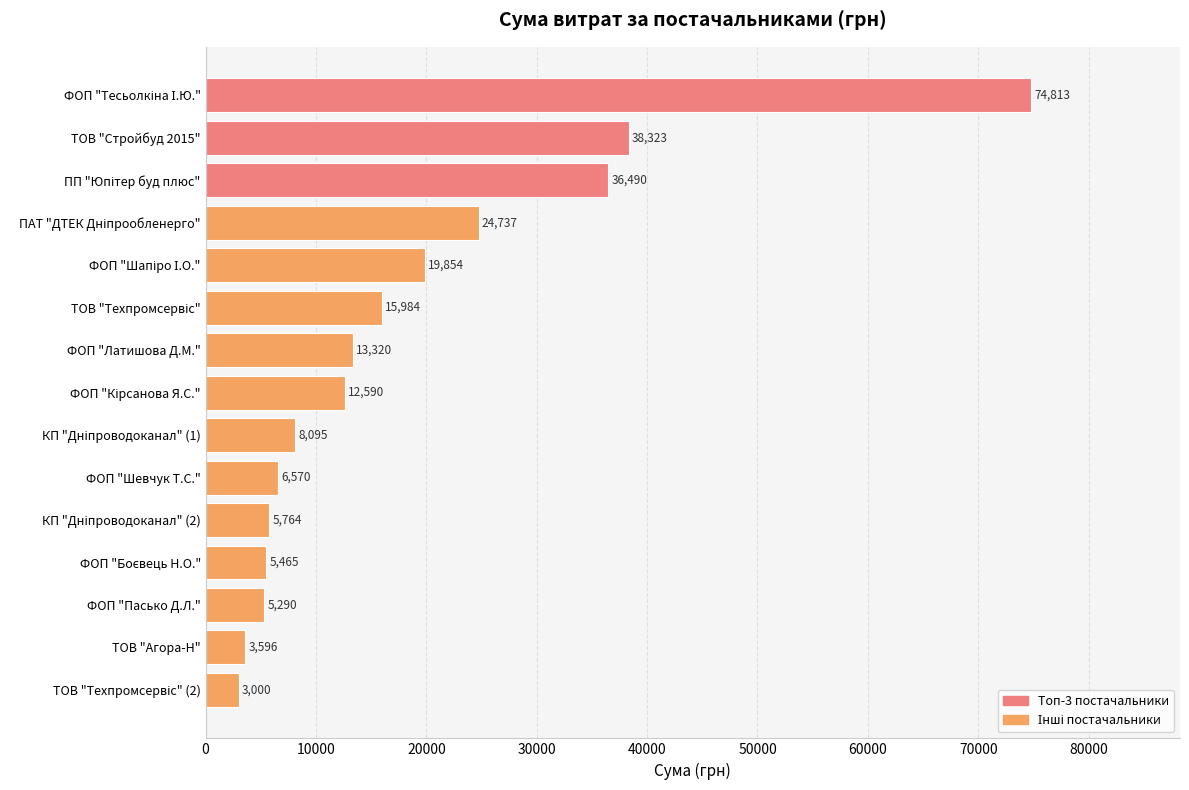

What is the average value?

18259.4